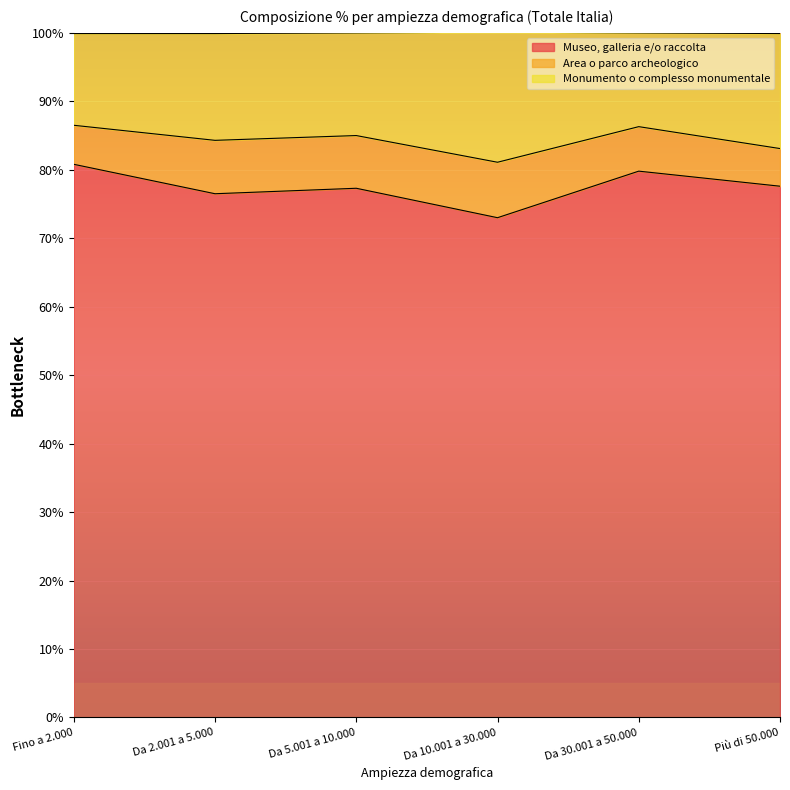

What is the sum of all Museo, galleria e/o raccolta values?

465.0